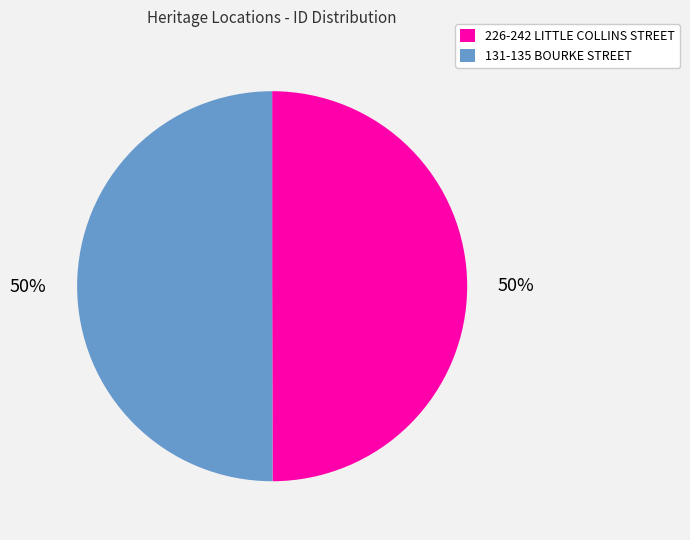

How many slices are in this pie chart?

2